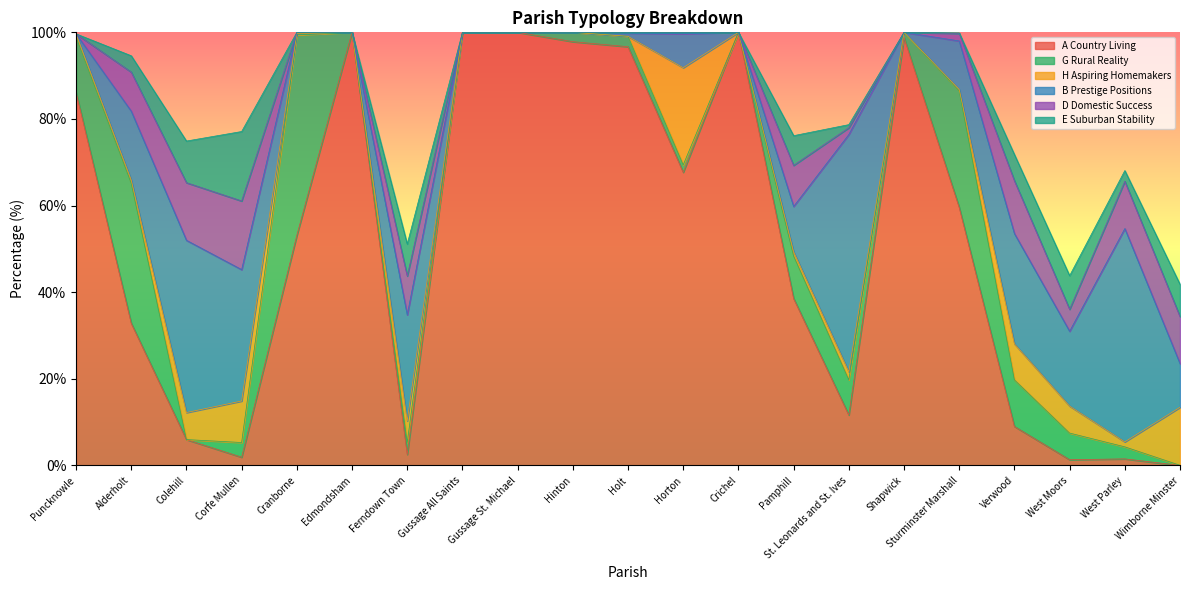

Reading right to left, list all the values displayed in this chart.

A Country Living: 0.0	1.5	1.3	9.0	59.6	98.8	11.6	38.6	100.0	67.7	96.7	97.8	100.0	100.0	2.5	100.0	53.1	1.9	6.0	32.8	86.2
G Rural Reality: 0.0	2.8	6.2	10.8	26.9	1.2	8.1	9.8	0.0	1.7	2.4	2.2	0.0	0.0	2.8	0.0	46.3	3.4	0.0	32.3	12.7
H Aspiring Homemakers: 13.4	1.1	6.2	8.3	0.4	0.0	1.9	1.0	0.0	22.4	0.0	0.0	0.0	0.0	5.0	0.0	0.3	9.6	6.2	0.7	0.7
B Prestige Positions: 10.1	49.2	17.3	25.5	11.2	0.0	54.8	10.5	0.0	7.8	0.7	0.0	0.0	0.0	24.5	0.0	0.3	30.3	39.8	15.9	0.0
D Domestic Success: 10.9	10.9	5.1	12.2	1.7	0.0	1.6	9.5	0.0	0.3	0.2	0.0	0.0	0.0	9.0	0.0	0.0	15.8	13.3	9.0	0.0
E Suburban Stability: 7.4	2.5	7.8	6.0	0.1	0.0	0.7	6.9	0.0	0.0	0.0	0.0	0.0	0.0	7.4	0.0	0.0	16.0	9.6	3.8	0.0